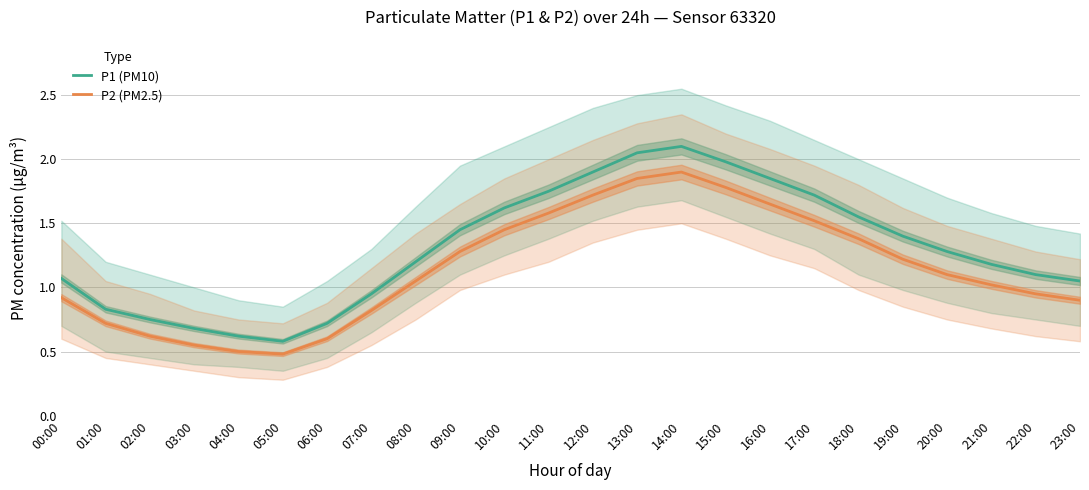

Is this an area chart (filled region under the line)?

No